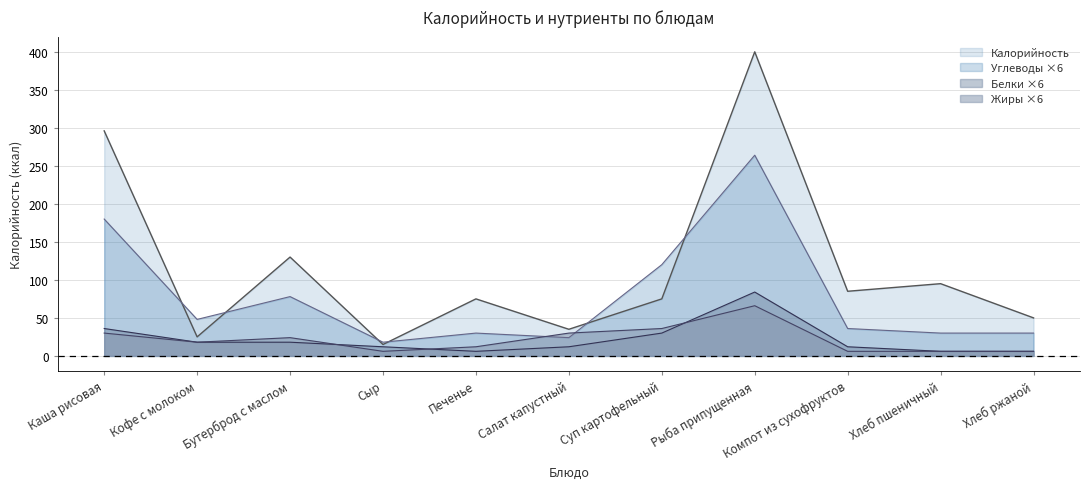

List the series in order of their peak value, highest first.

Калорийность, Углеводы ×6, Белки ×6, Жиры ×6